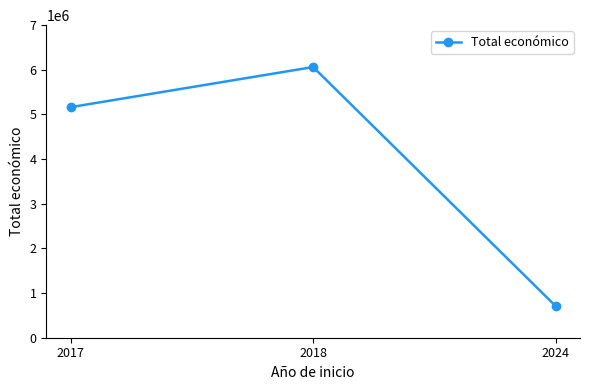

How many data points does each series have?

3